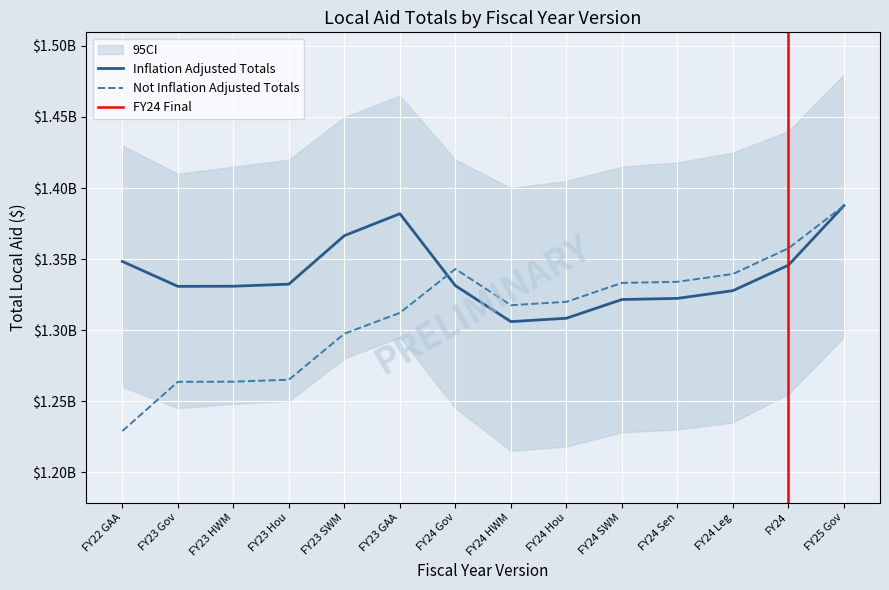

Where is the first local minimum for Inflation Adjusted Totals?

FY23 Gov